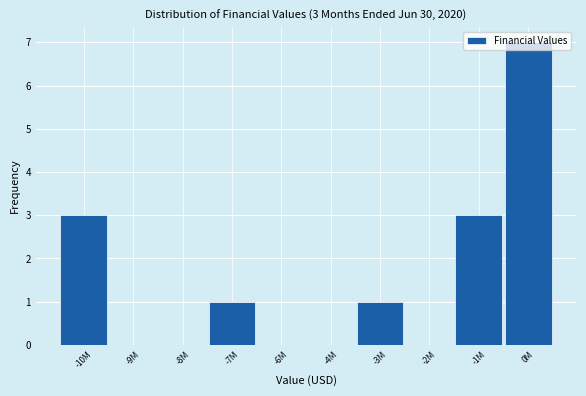

Is it true that the value at -2M is 0?

True